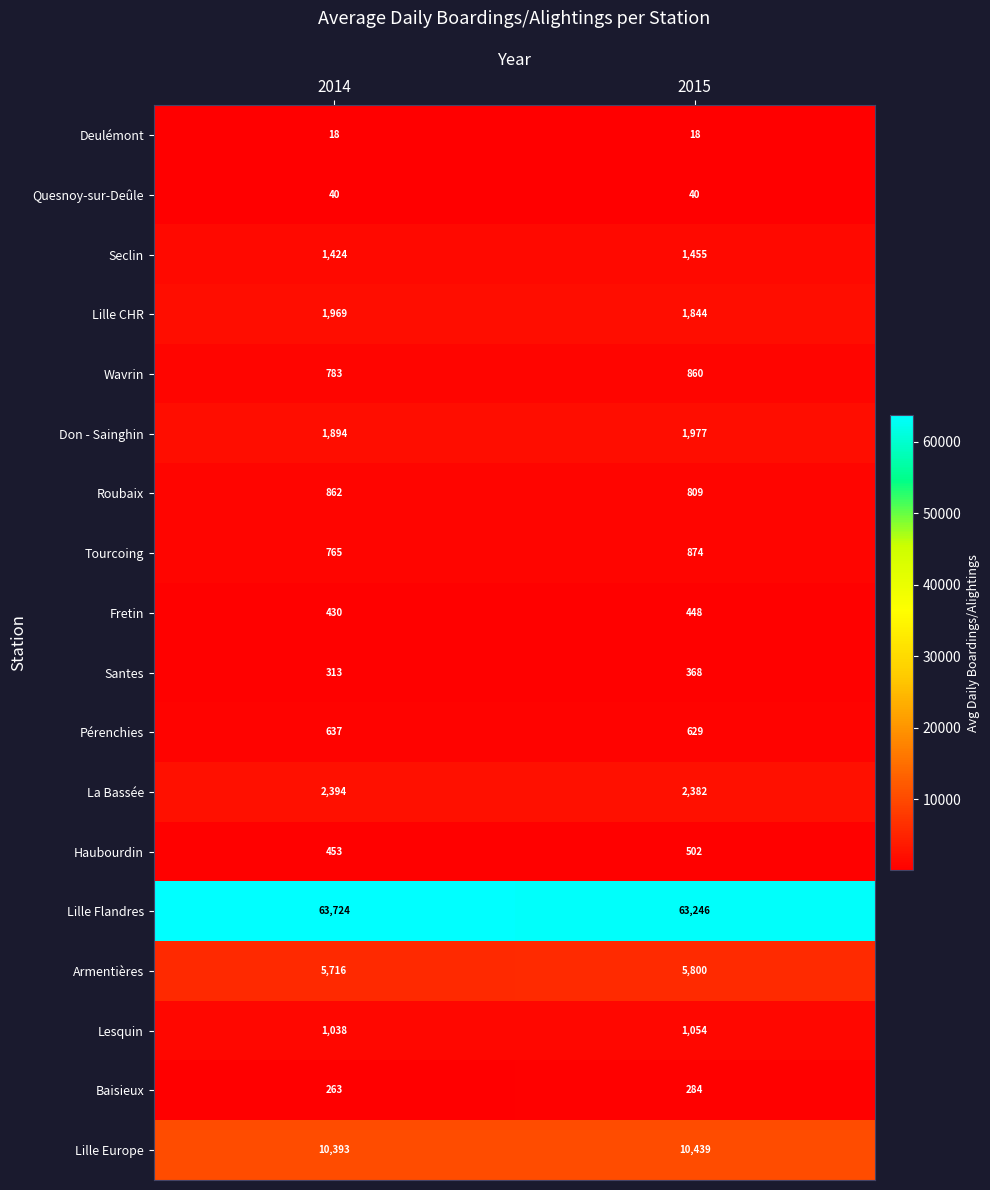

What is the spread (max minus min) of values at 2015?

63228